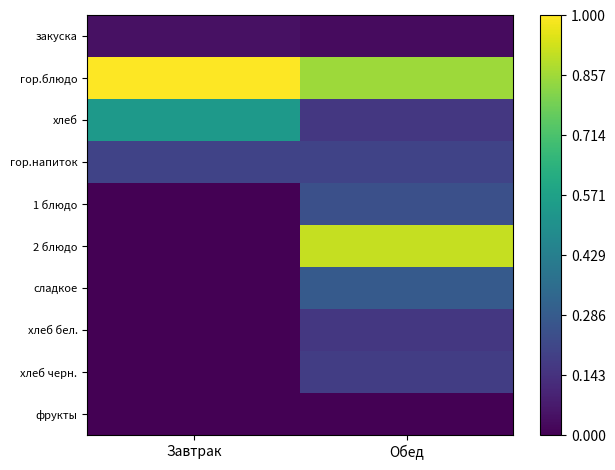

At how many categories does at least one series exceed 0?

2